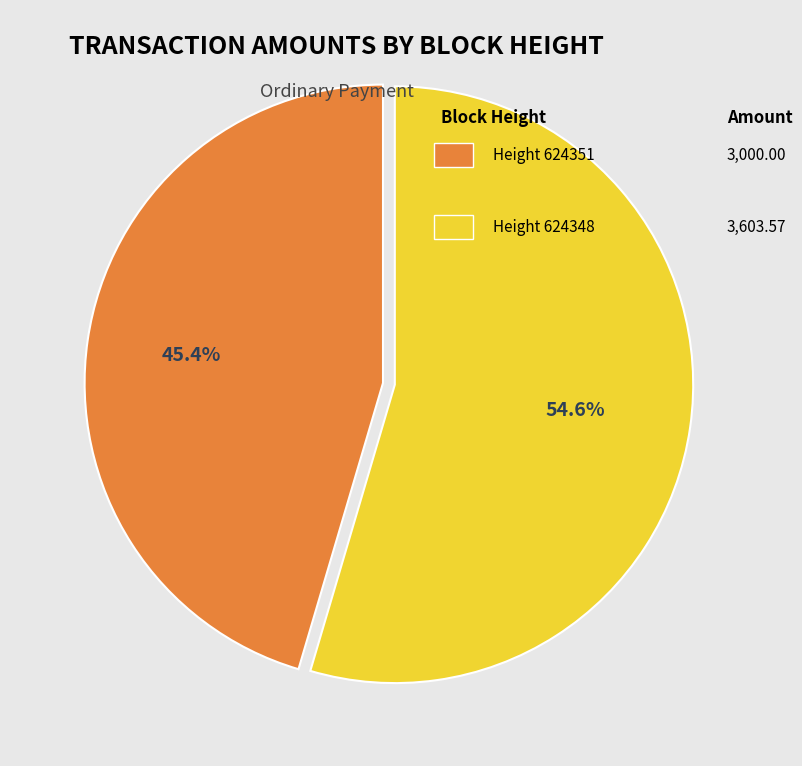

Does any single category account for the majority?

Yes